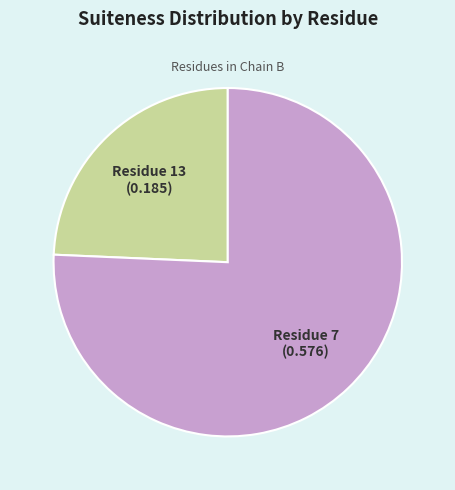

Does any single category account for the majority?

Yes